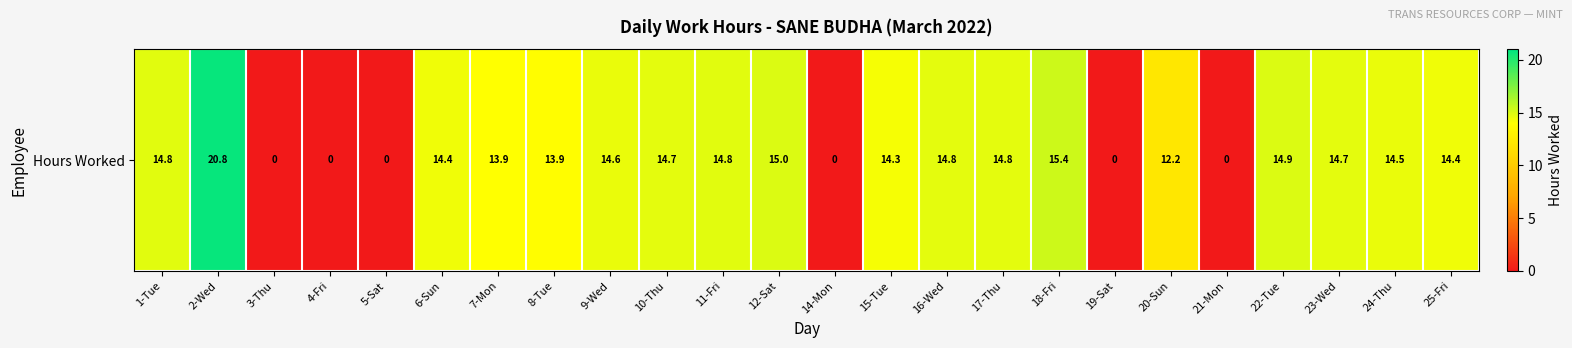

Which label corresponds to the largest value in the chart?

2-Wed